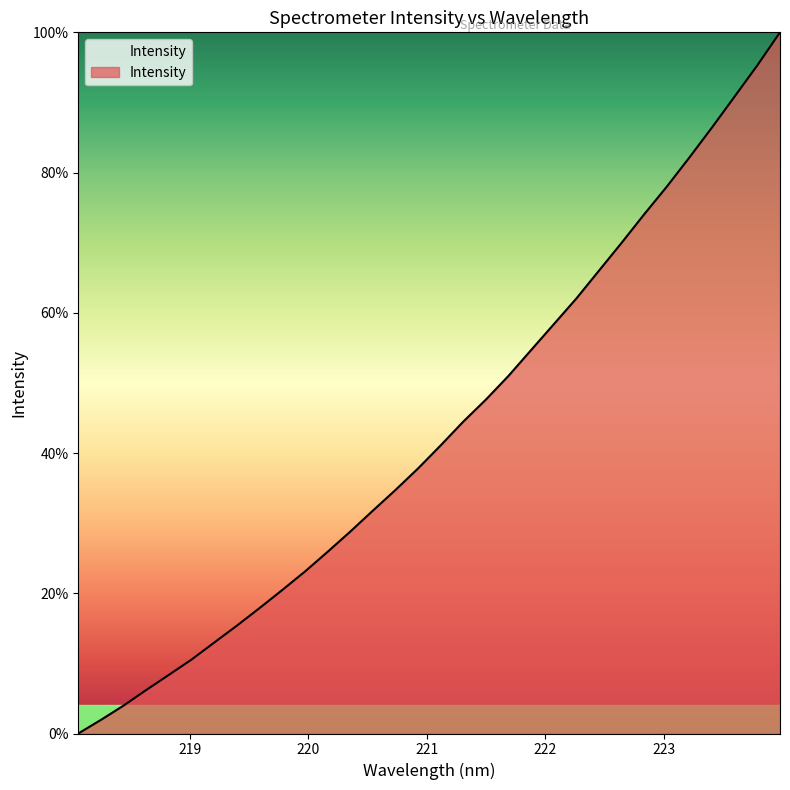

What is the maximum value shown in the chart?

100.0